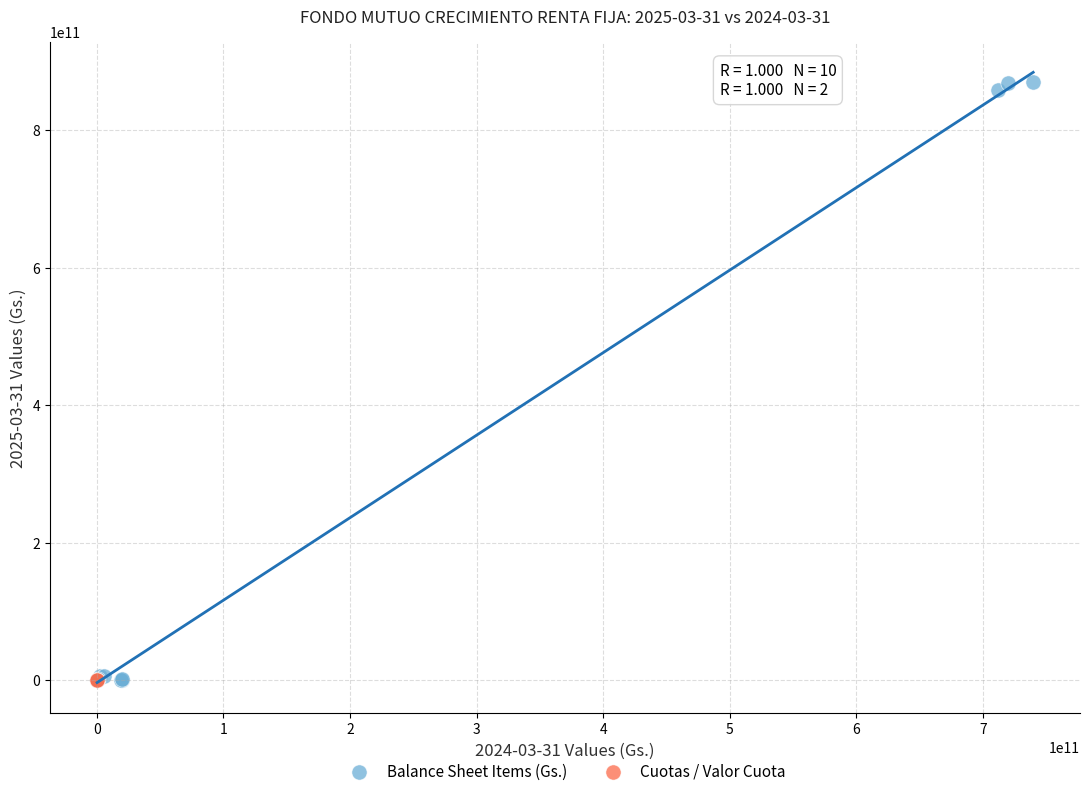

What are all the series names shown in the legend?

Balance Sheet Items (Gs.), Cuotas / Valor Cuota